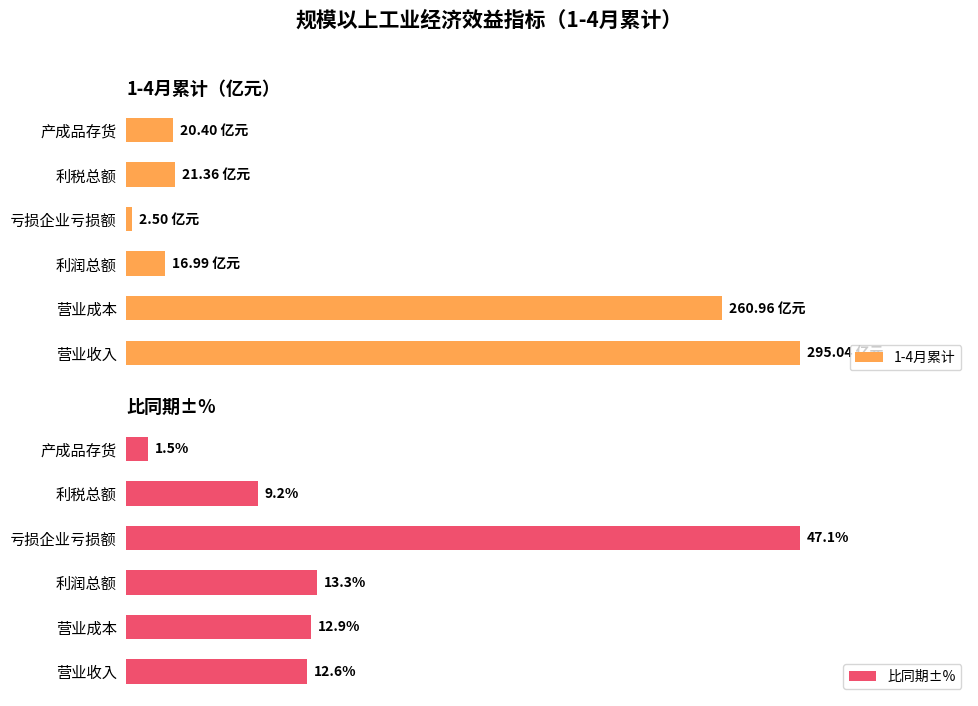

What are all the series names shown in the legend?

1-4月累计, 比同期±%